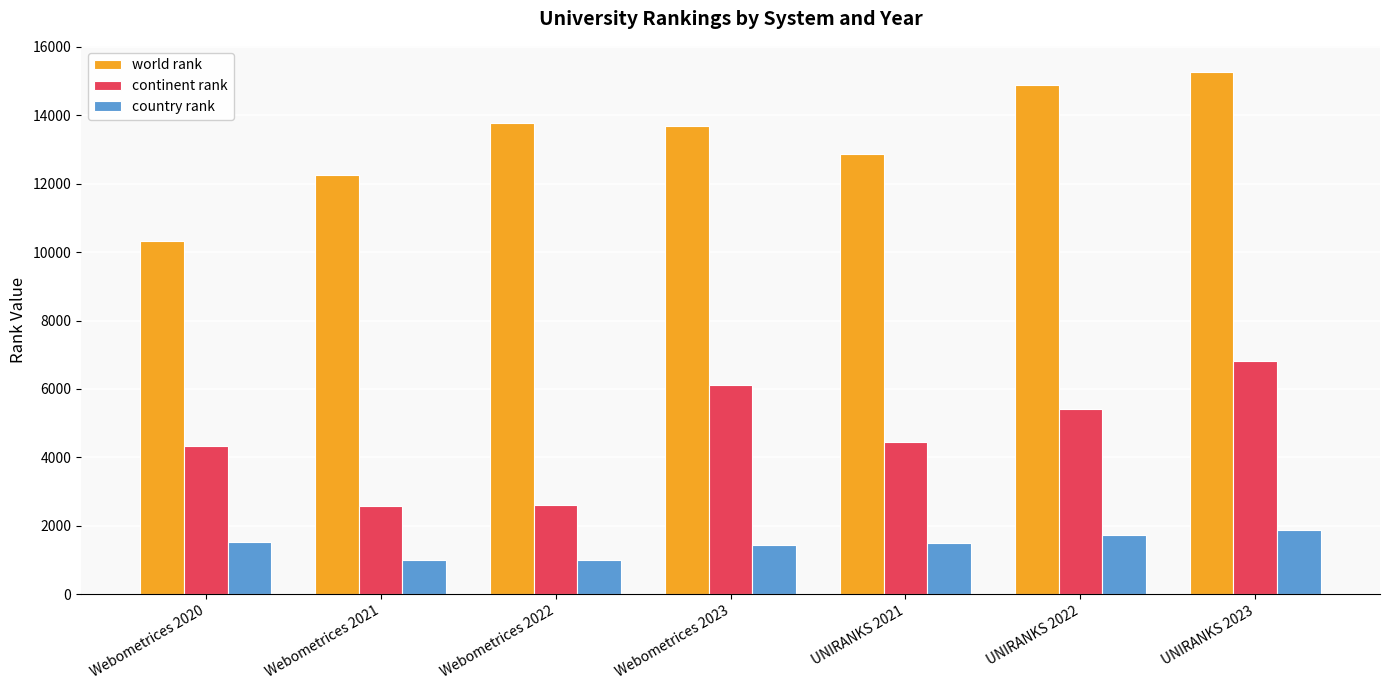

What position from the left is Webometrices 2023?

4